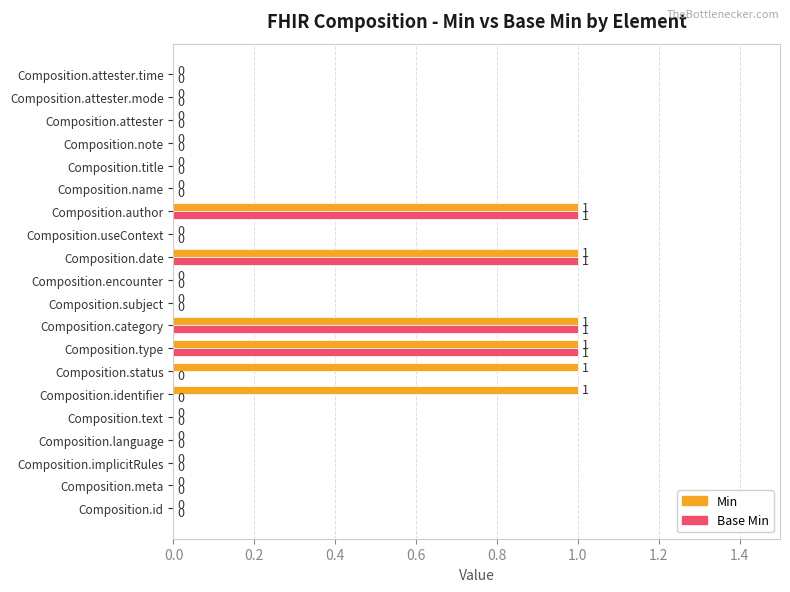

True or false: Base Min has a value of -1 at Composition.id.

False